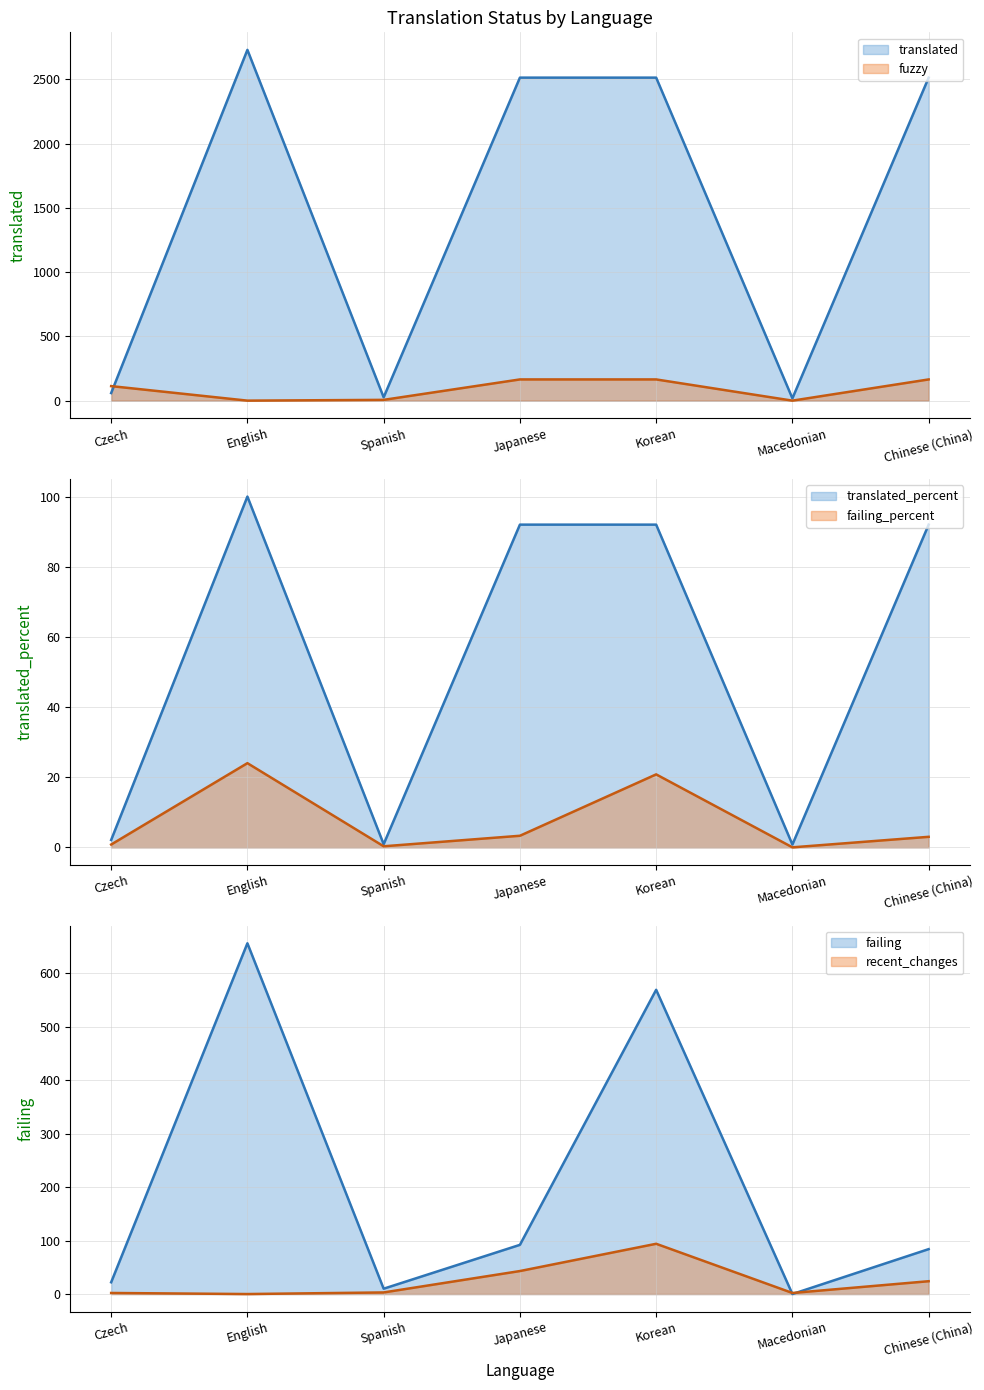

Which category has the highest value across all series?

English